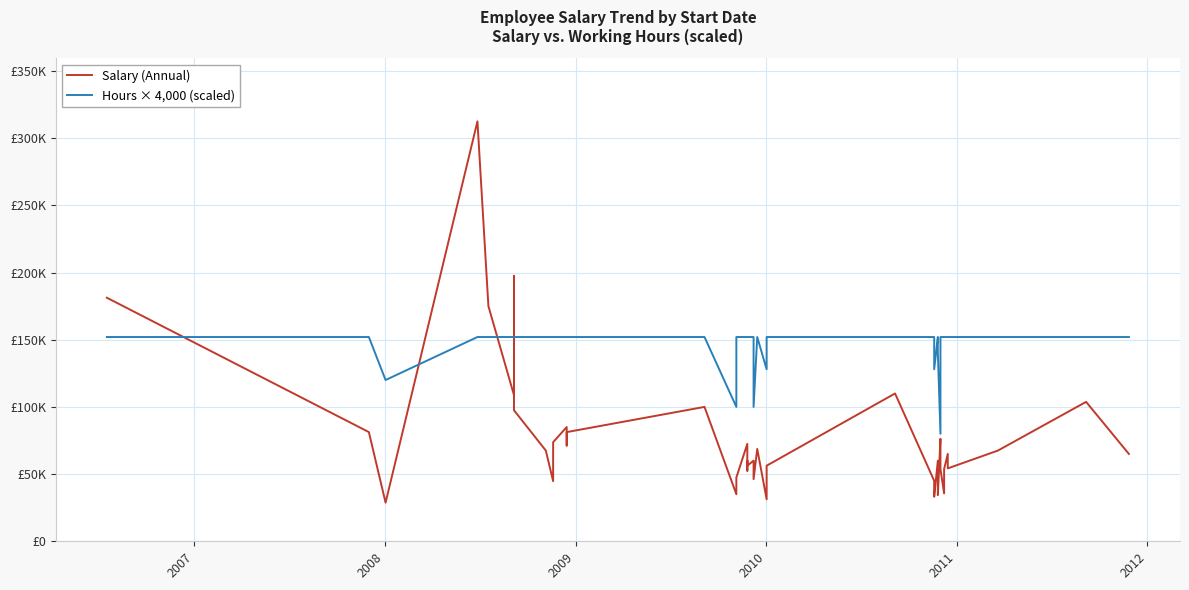

Reading left to right, what are all the values shown in this chart?

Salary (Annual): 181250	81250	28750	312500	175000	108750	197500	97500	67500	44750	73750	85000	71250	81250	100000	35000	47500	72500	52500	60000	56250	60000	46250	68750	31250	56250	110000	45000	33125	60000	34375	76250	53750	35625	53750	65000	54250	67500	103750	65000
Hours × 4,000 (scaled): 152000	152000	120000	152000	152000	152000	152000	152000	152000	152000	152000	152000	152000	152000	152000	100000	152000	152000	152000	152000	152000	152000	100000	152000	128000	152000	152000	152000	128000	152000	140000	80000	152000	152000	152000	152000	152000	152000	152000	152000